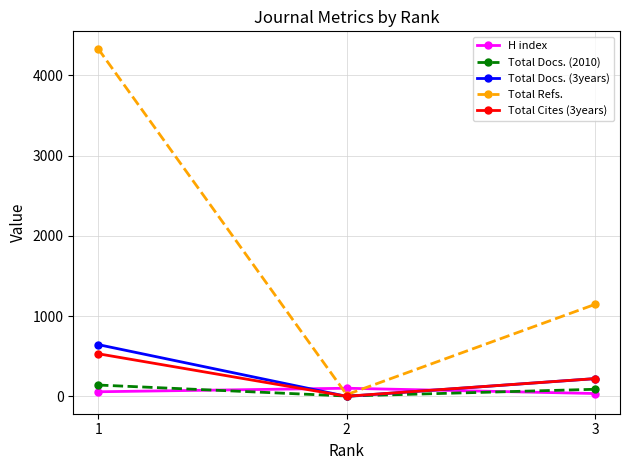

What is the difference between the maximum and second lowest values in the Total Refs. series?

3186